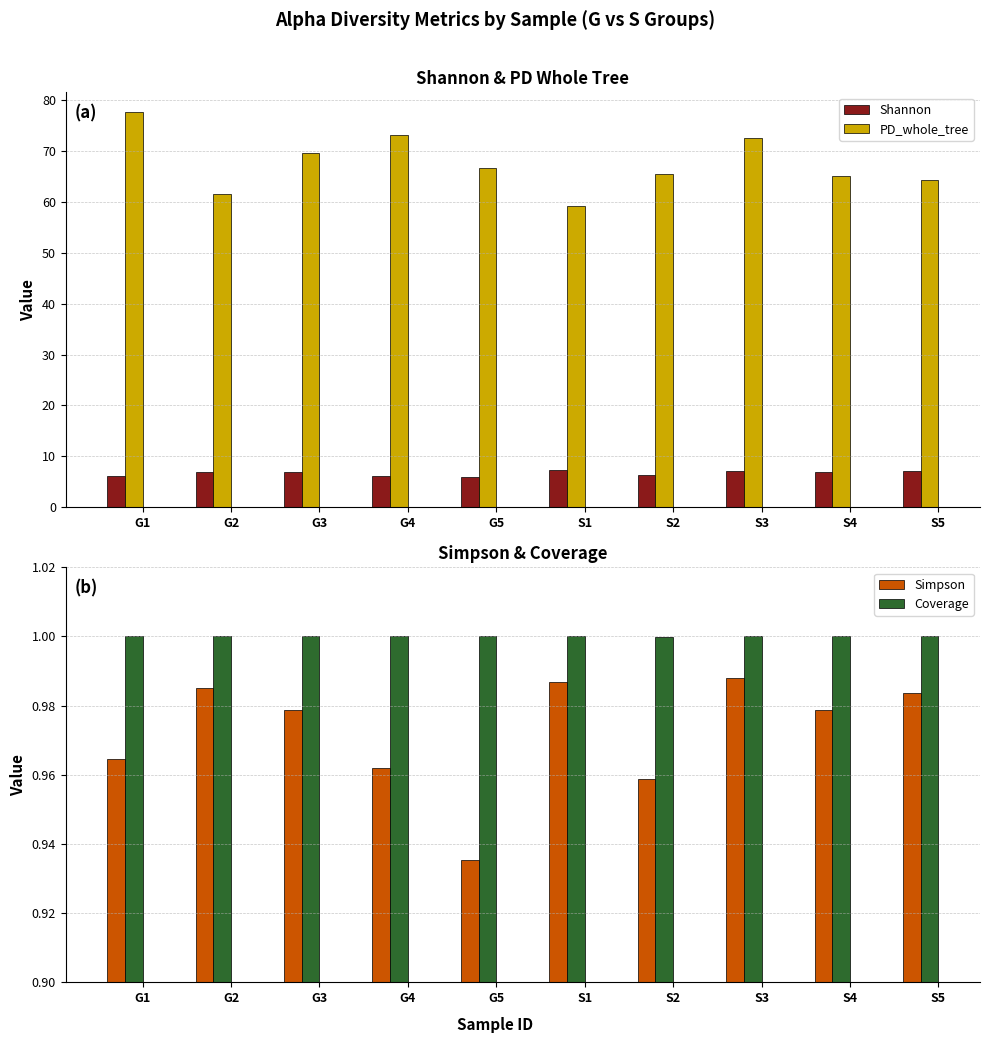

What is the label of the 2nd bar from the right?

S4